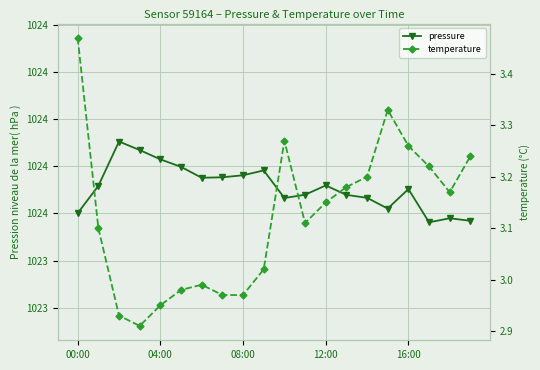

Which series has the largest total across all categories?

pressure